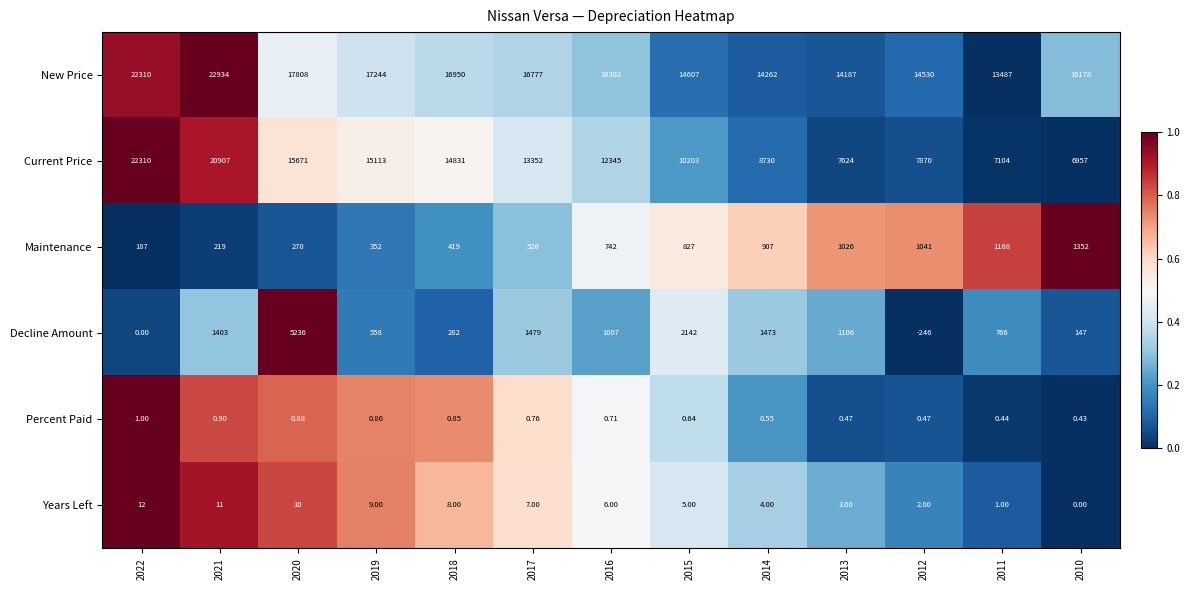

Which series has the largest total across all categories?

New Price